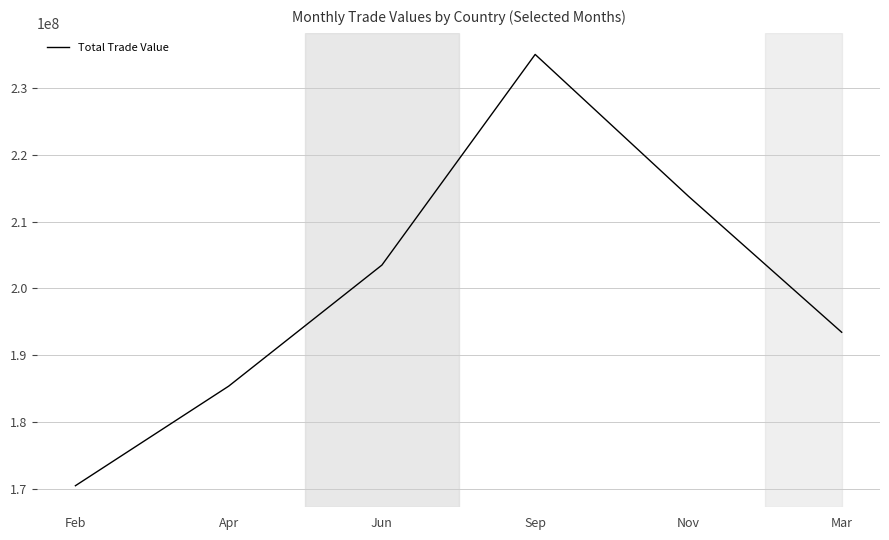

How many values are below 203499191?

3